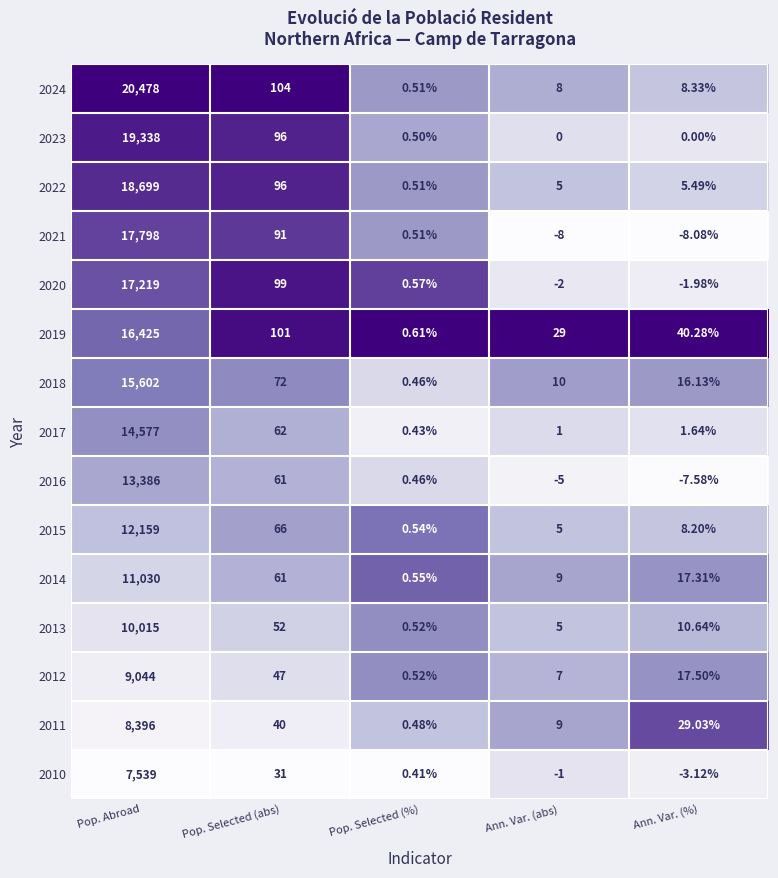

Which category has the highest value in the 2022 series?

Pop. Abroad